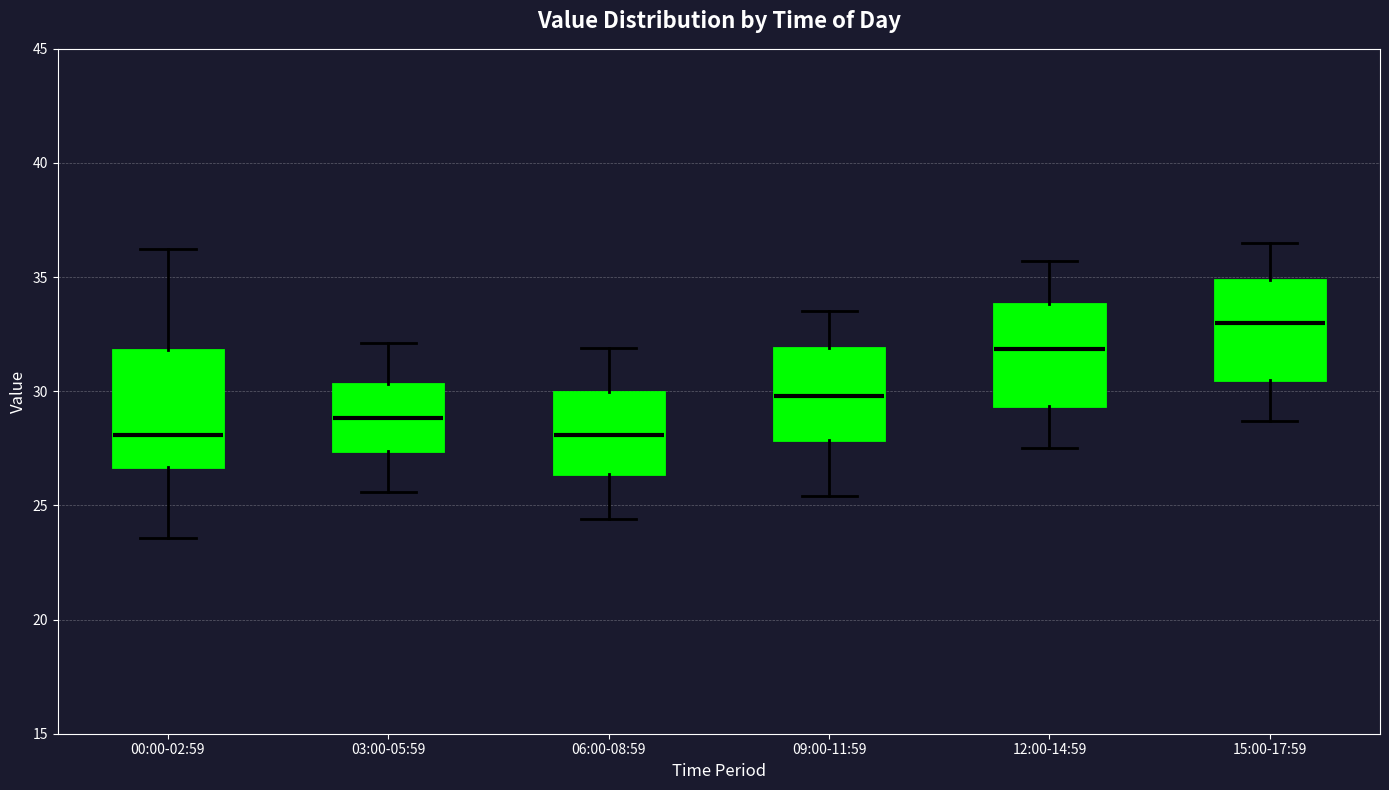

Reading left to right, transcribe this box plot: for each box, give where its median line is, the range the box spans, and where its two whiskers end, as read against the y-axis. The values are not printed on the chart, so give them approximately, as read against the axis.

00:00-02:59: median 28.0, box 26.5 to 32.0, whiskers 23.5 to 36.0
03:00-05:59: median 29.0, box 27.5 to 30.5, whiskers 25.5 to 32.0
06:00-08:59: median 28.0, box 26.5 to 30.0, whiskers 24.5 to 32.0
09:00-11:59: median 30.0, box 28.0 to 32.0, whiskers 25.5 to 33.5
12:00-14:59: median 32.0, box 29.5 to 34.0, whiskers 27.5 to 35.5
15:00-17:59: median 33.0, box 30.5 to 35.0, whiskers 28.5 to 36.5